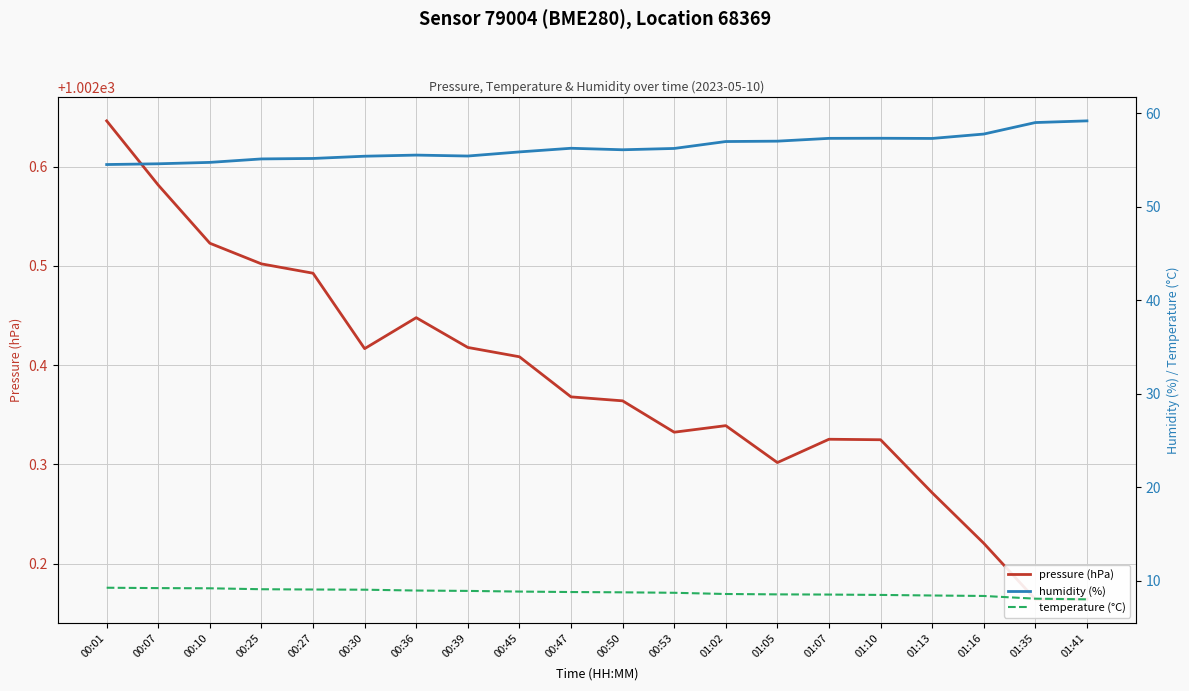

Which label corresponds to the smallest value in the chart?

01:41